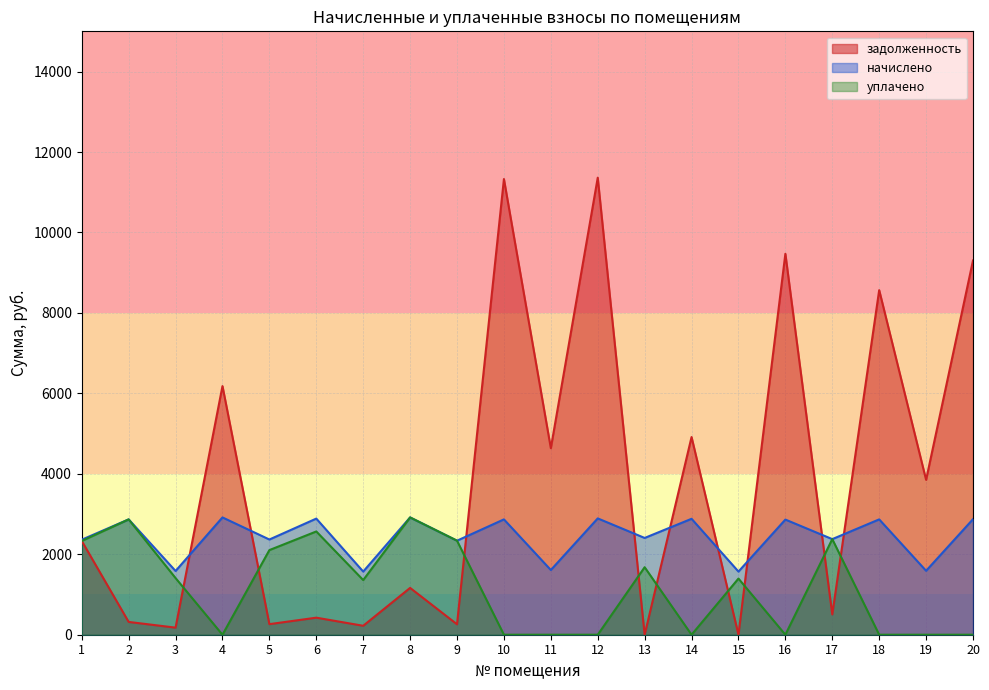

The начислено series shows 1792.9 at 18. True or false?

False